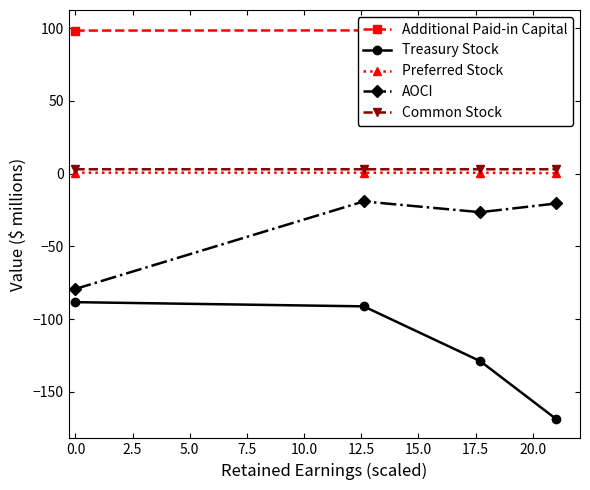

True or false: AOCI has more than 1 points higher than both neighbors.

False